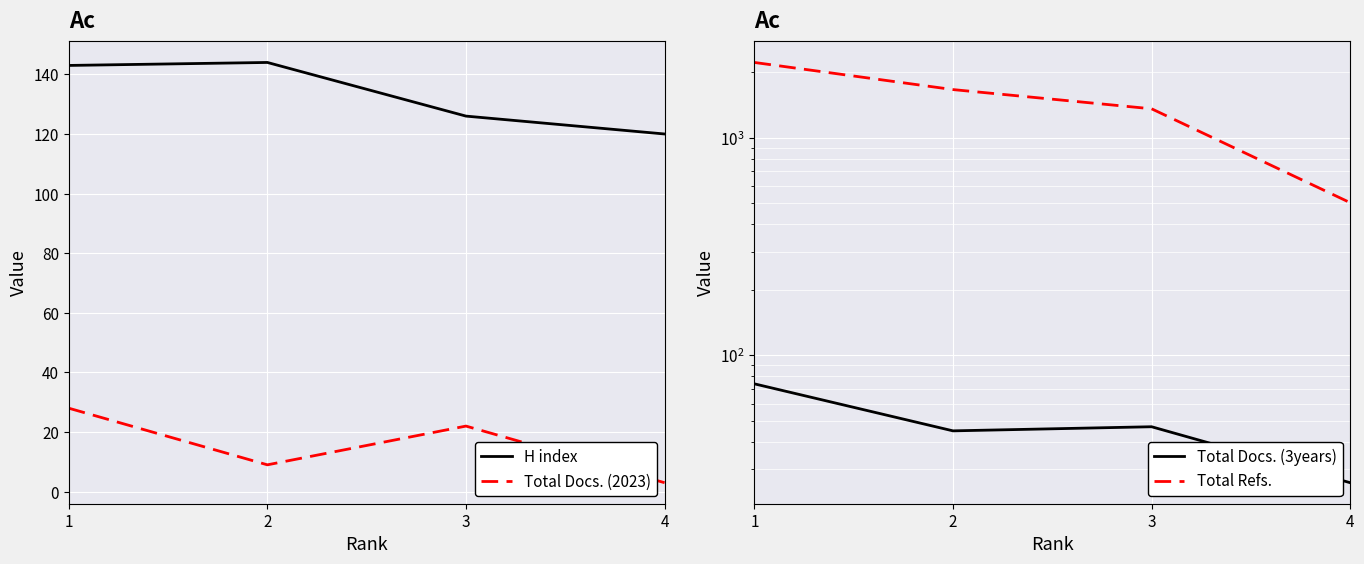

Is the value of Total Refs. at 3 greater than the value of H index at 2?

Yes